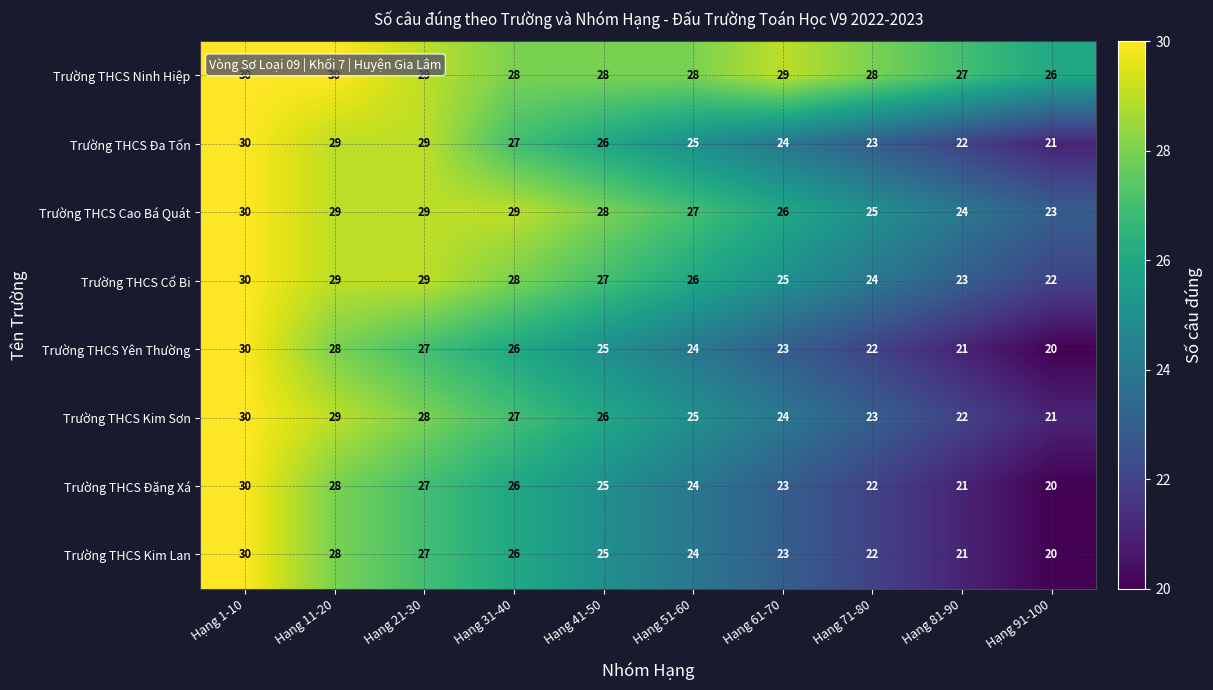

What is the minimum value for Trường THCS Đa Tốn?

21